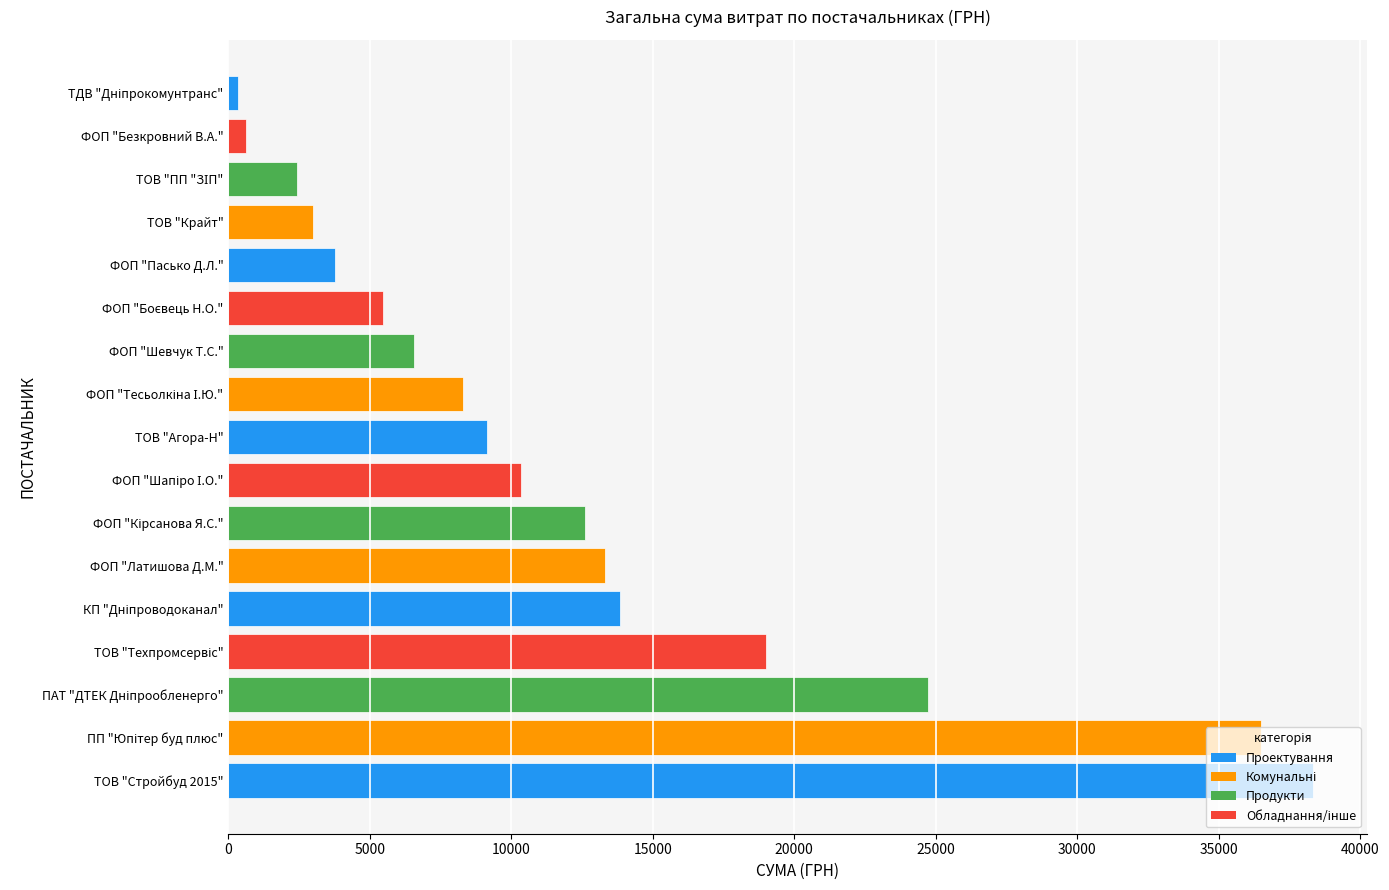

Is it true that the value at ТОВ "Крайт" is 975.1?

False